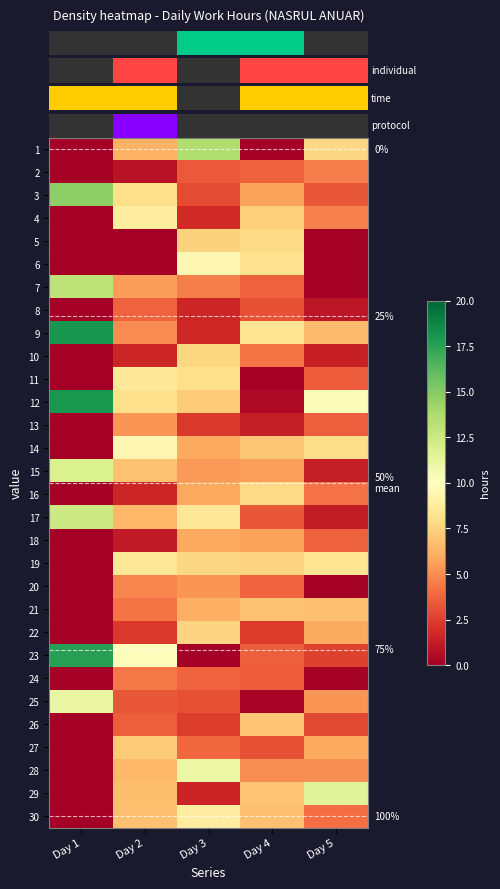

How many data points in row_25 are less than 2?

1